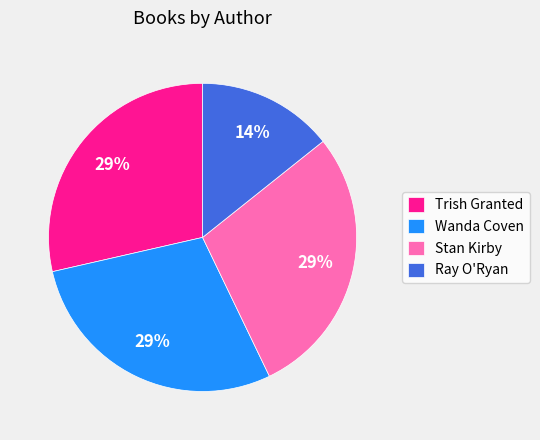

What percentage is the Stan Kirby slice, to the nearest percent?

29%